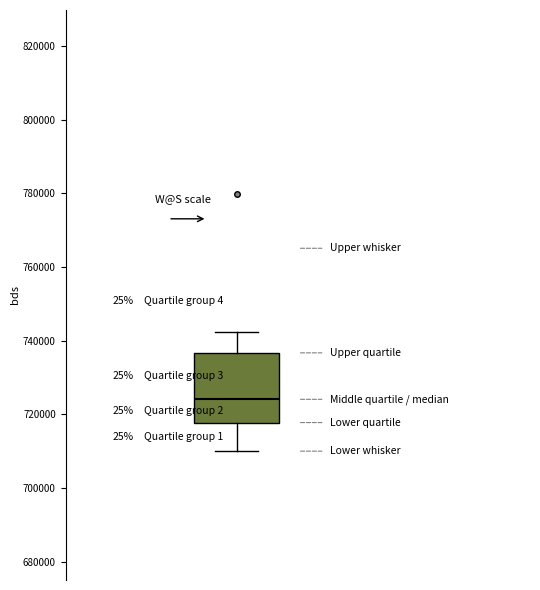

Where is the upper edge of the box on the y-axis? The values are not printed on the chart, so give them approximately, as read against the axis.

736000